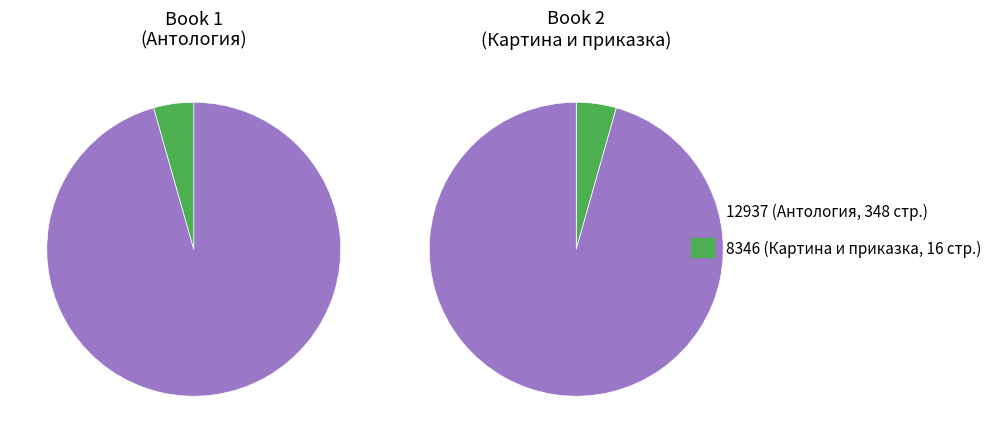

Is 8346 the majority of the pie?

No